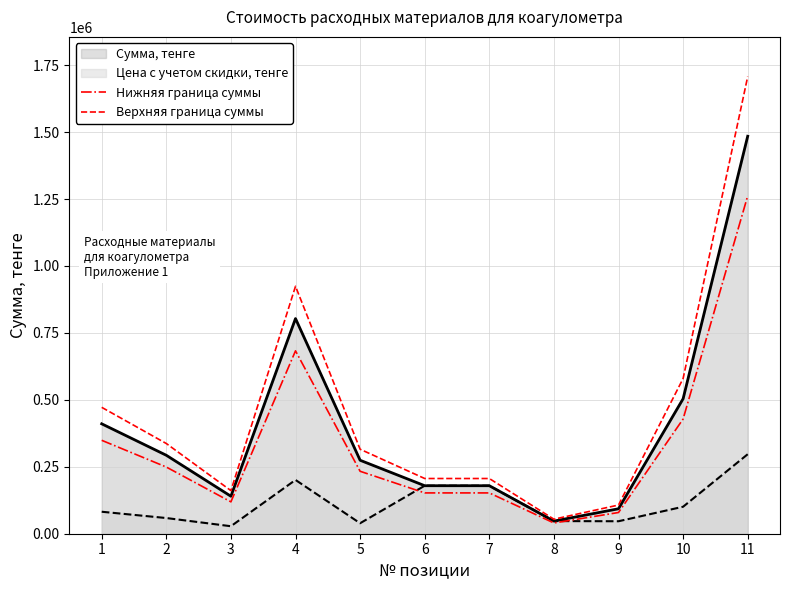

True or false: Нижняя граница суммы and Верхняя граница суммы cross at least once.

False